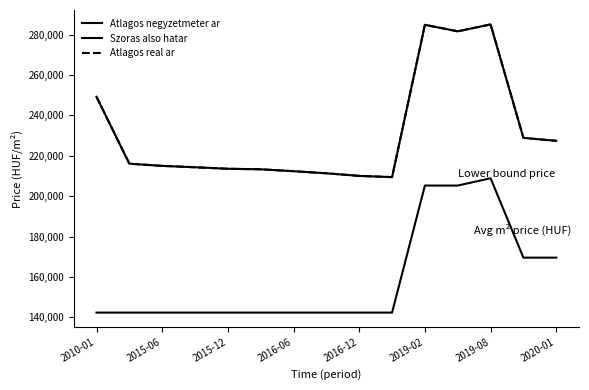

Is this an area chart (filled region under the line)?

No